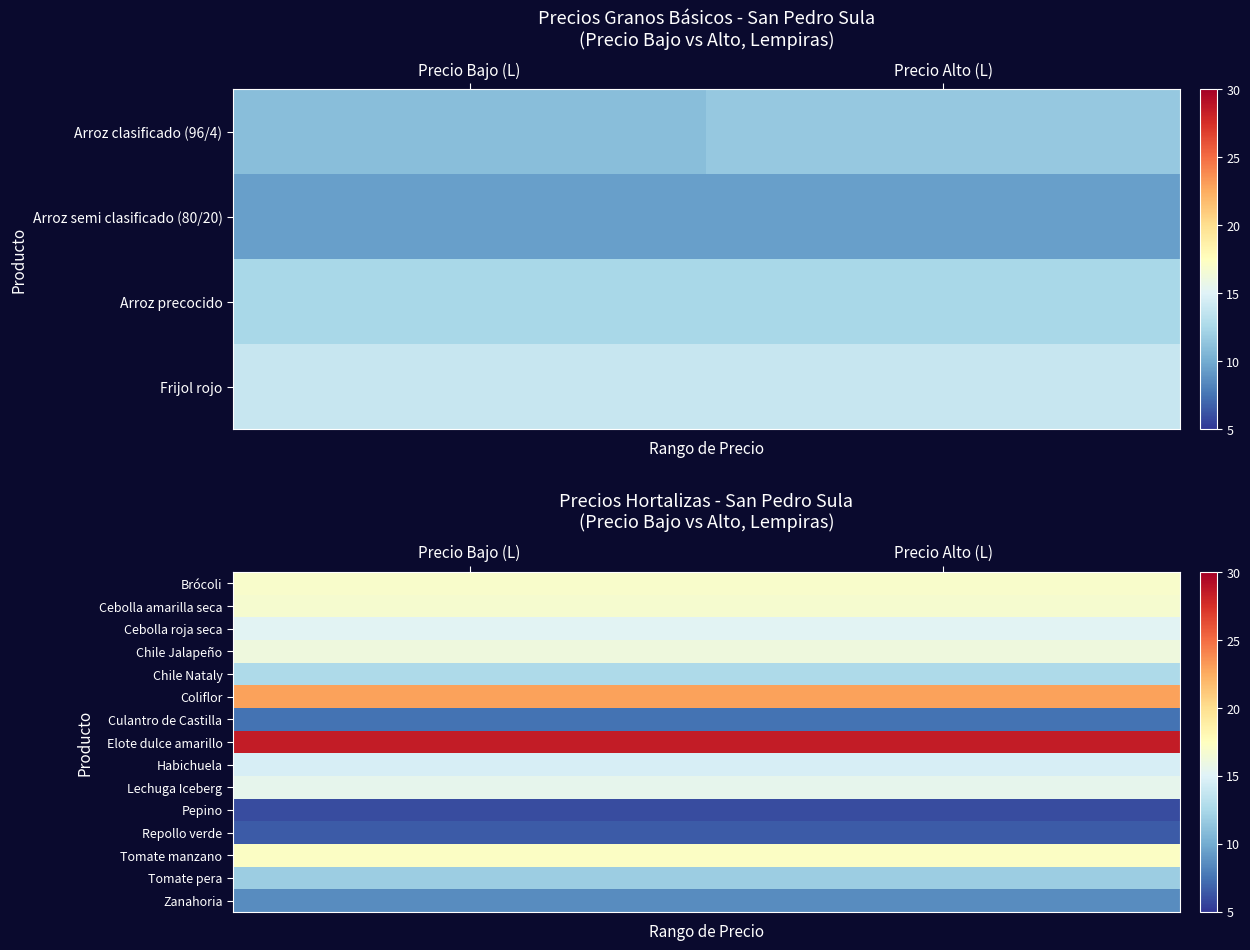

Is it true that Tomate manzano equals 17.2 at Precio Alto (L)?

True